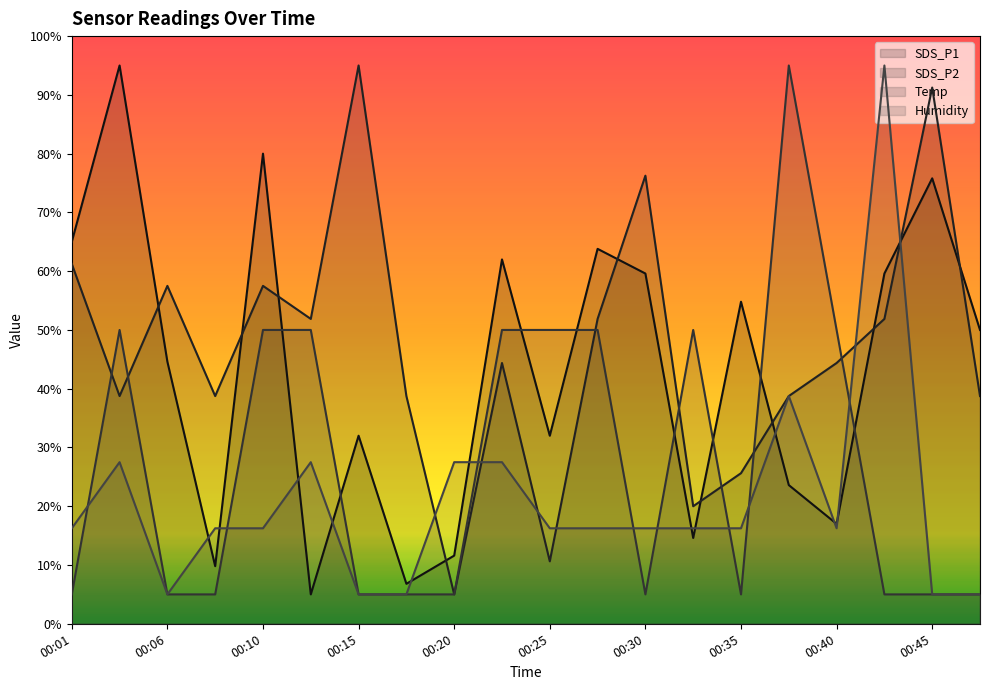

What is the lowest value of the SDS_P2 (line) series?

5.0